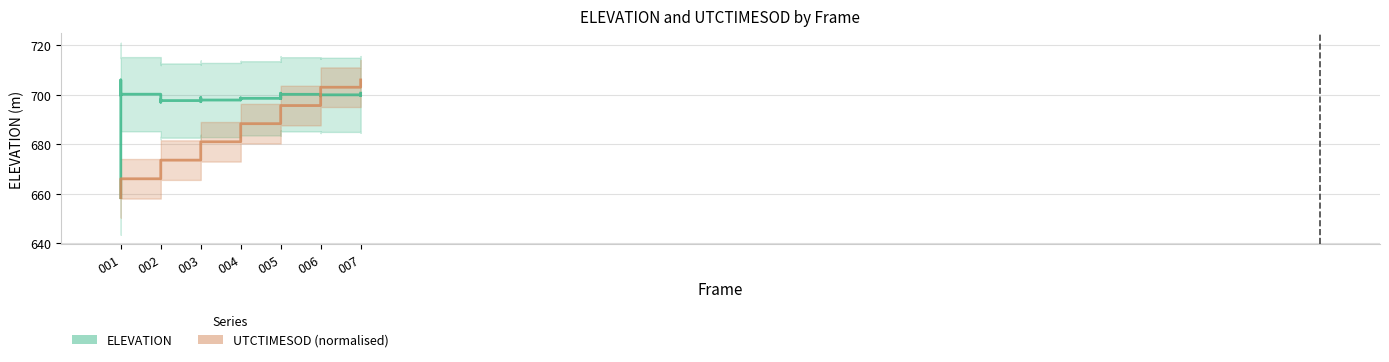

At 003, list the series in order from largest to smallest.

ELEVATION, UTCTIMESOD (normalised)